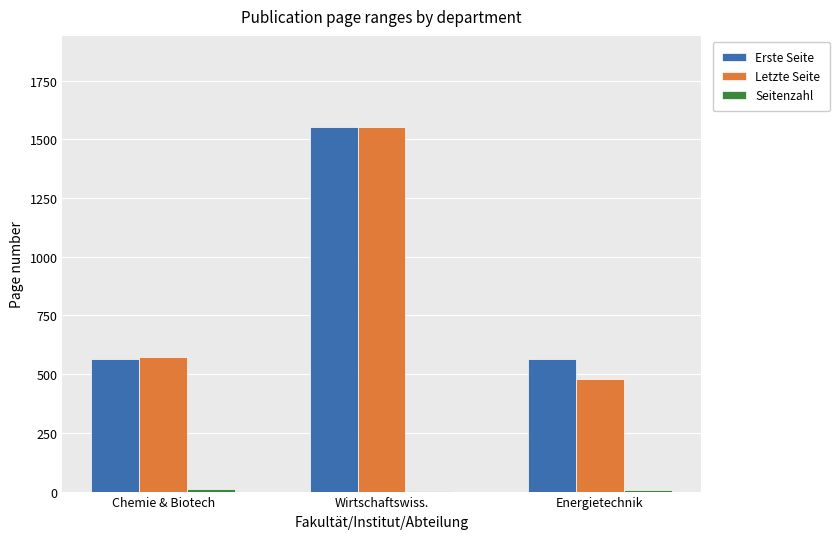

At which label is Erste Seite closest to 1057?

Energietechnik